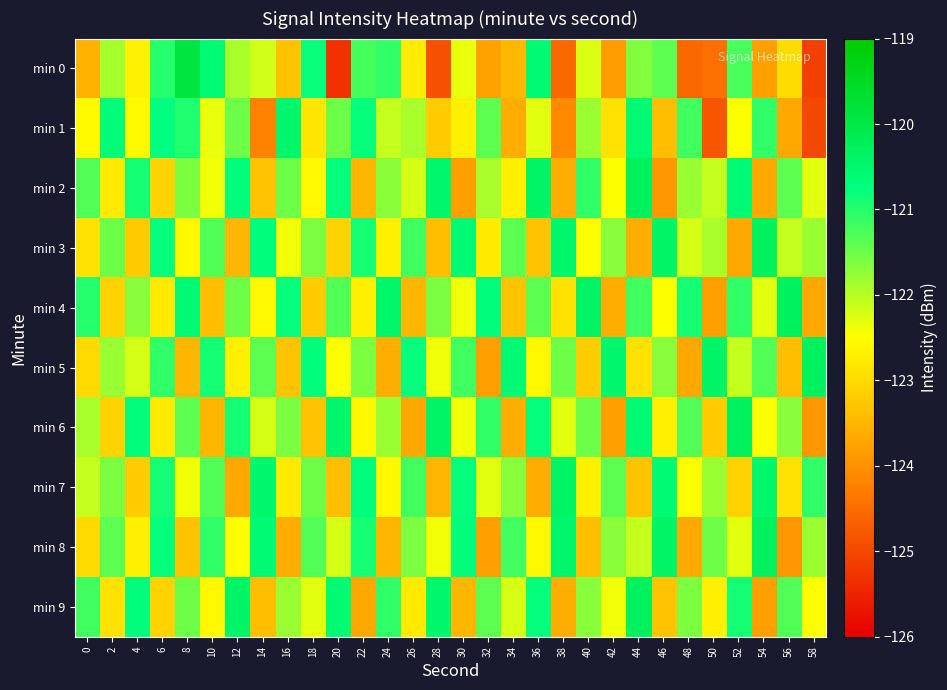

Which series has the widest spread of values?

min 0